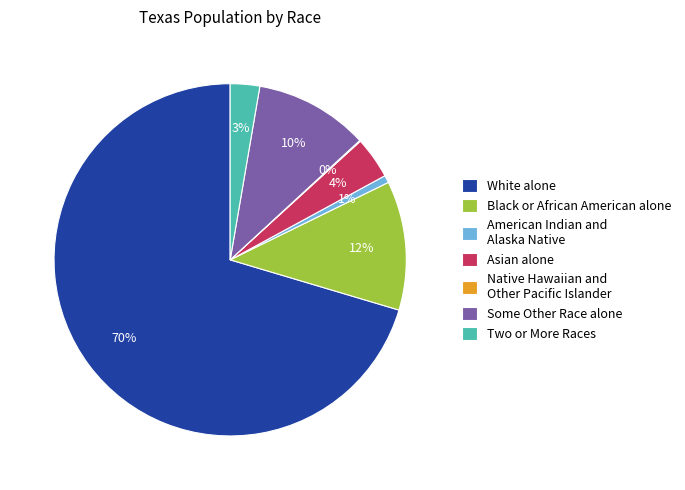

Does any single category account for the majority?

Yes